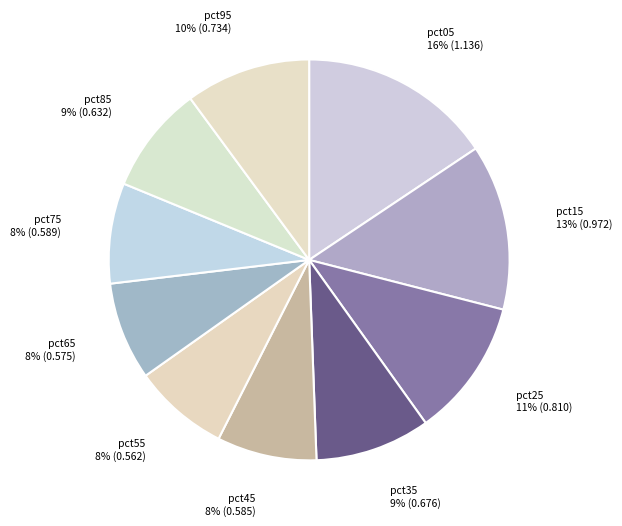

Does pct05 represent more than half of the total?

No